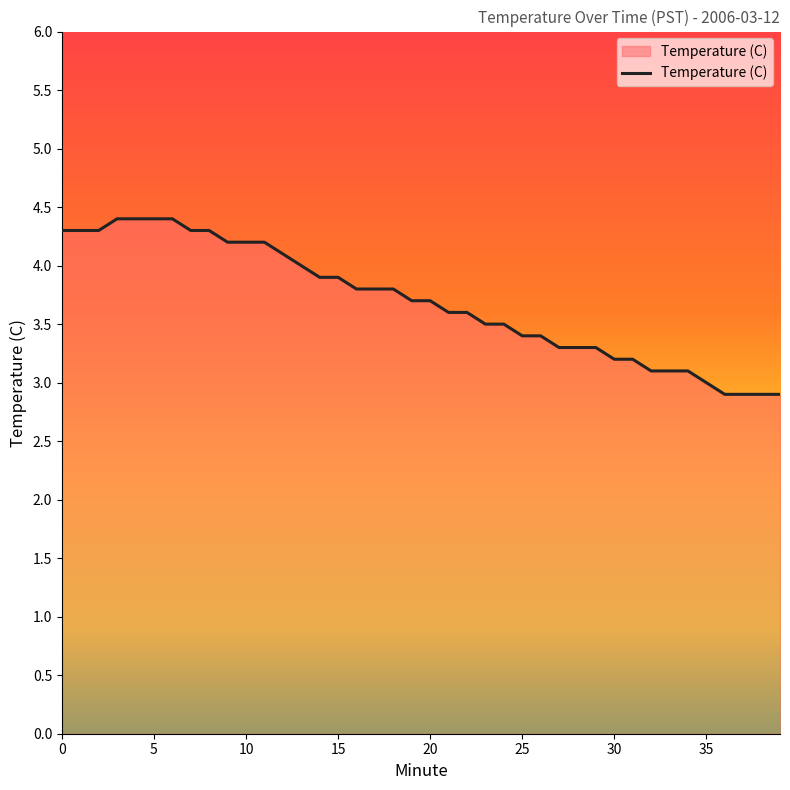

Reading right to left, extract all data points from this chart.

2.9	2.9	2.9	2.9	3.0	3.1	3.1	3.1	3.2	3.2	3.3	3.3	3.3	3.4	3.4	3.5	3.5	3.6	3.6	3.7	3.7	3.8	3.8	3.8	3.9	3.9	4.0	4.1	4.2	4.2	4.2	4.3	4.3	4.4	4.4	4.4	4.4	4.3	4.3	4.3